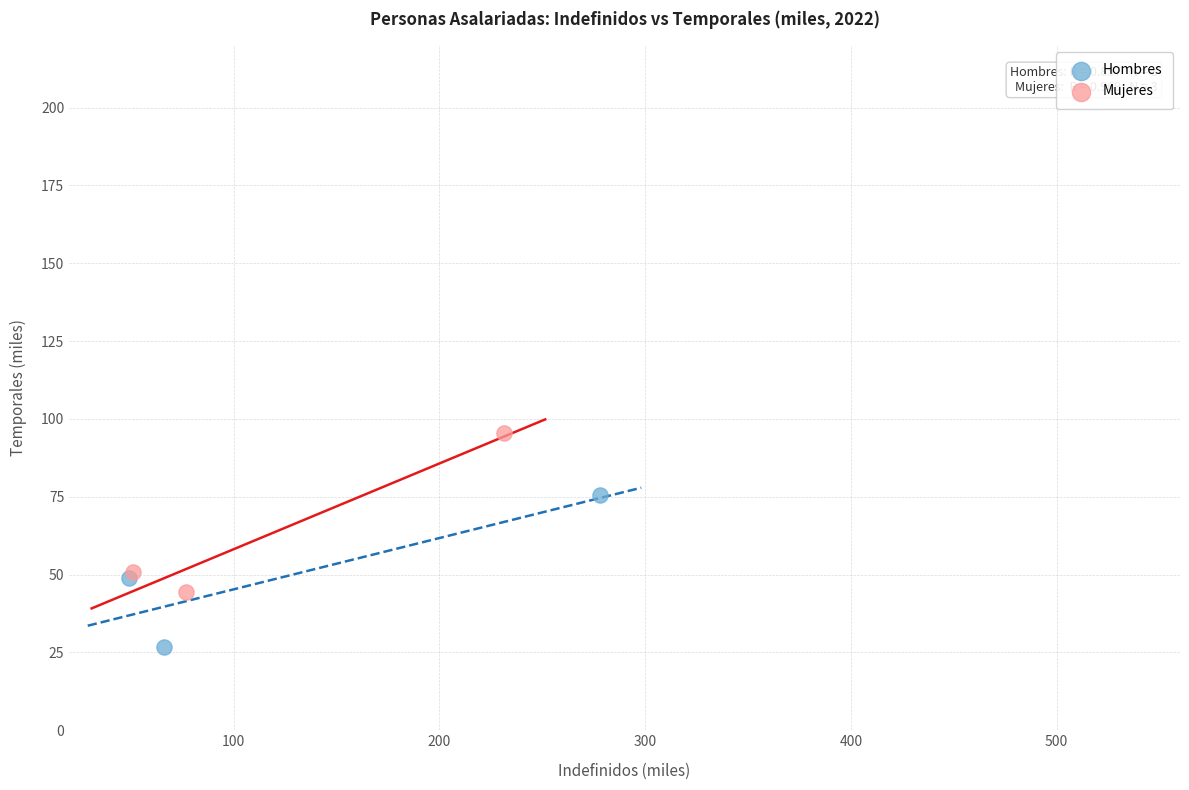

What are all the series names shown in the legend?

Hombres, Mujeres